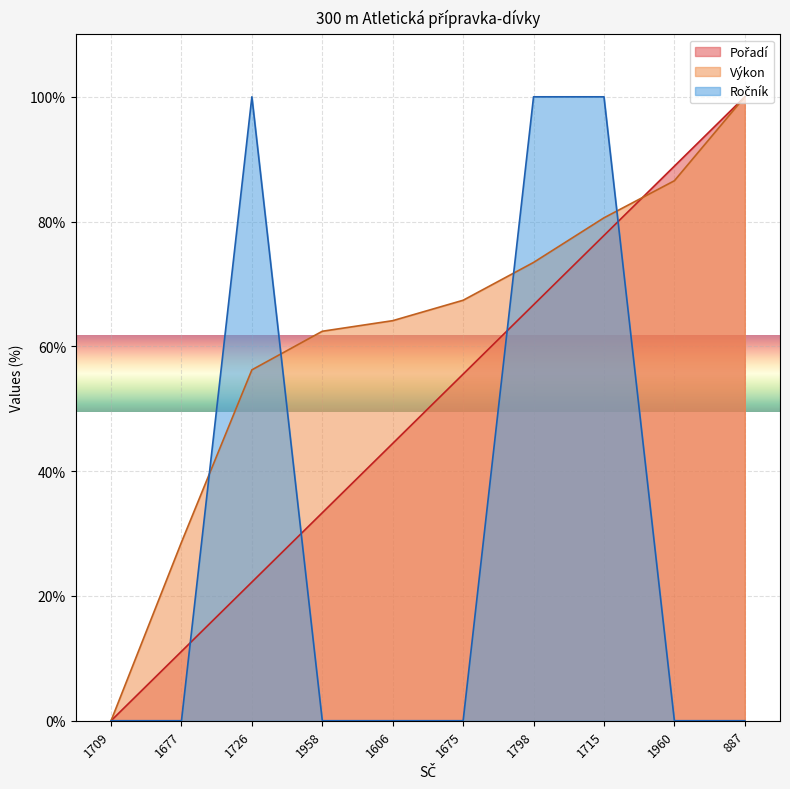

Between which two adjacent categories do Pořadí and Ročník first intersect?

1677 and 1726